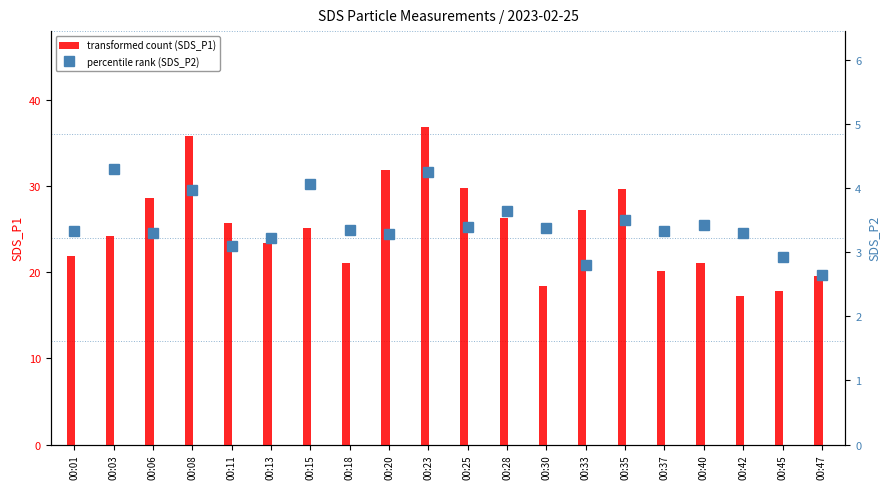

True or false: SDS_P1 has a value of 30.2 at 00:37.

False